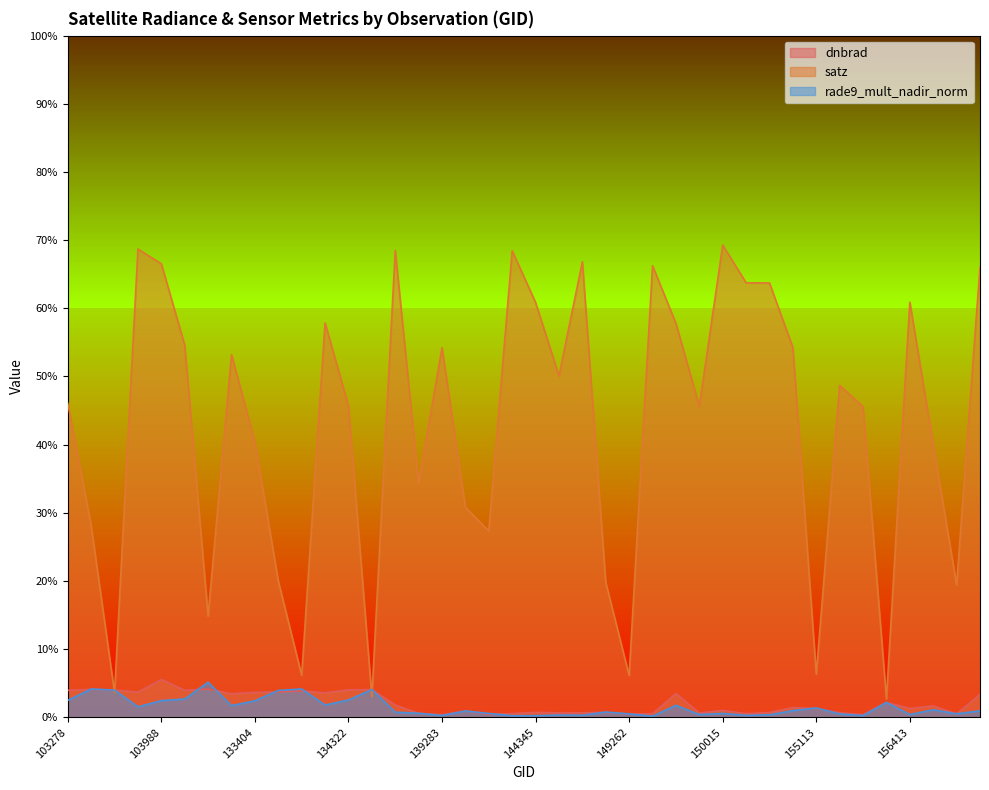

Reading left to right, transcribe all the data shown in this chart.

dnbrad: 4.0	4.1	4.0	3.7	5.5	4.0	4.1	3.4	3.6	3.7	3.9	3.6	4.0	4.1	1.8	0.6	0.4	0.9	0.4	0.5	0.7	0.6	0.7	0.7	0.5	0.5	3.5	0.6	1.0	0.5	0.7	1.4	1.3	0.7	0.4	2.2	1.3	1.7	0.5	3.4
satz: 46.1	28.1	3.6	68.7	66.5	54.6	14.8	53.2	40.4	20.0	6.2	57.8	45.7	3.0	68.5	34.3	54.2	30.8	27.3	68.4	60.8	50.1	66.8	19.8	6.1	66.2	57.8	45.6	69.3	63.7	63.7	54.2	6.3	48.7	45.5	2.7	60.9	40.0	19.4	66.1
rade9_mult_nadir_norm: 2.5	4.1	4.0	1.5	2.4	2.7	5.1	1.7	2.4	3.9	4.1	1.8	2.5	4.1	0.7	0.6	0.2	0.9	0.6	0.2	0.2	0.3	0.3	0.8	0.5	0.1	1.8	0.4	0.6	0.3	0.4	1.0	1.4	0.5	0.2	2.2	0.4	1.1	0.5	0.9